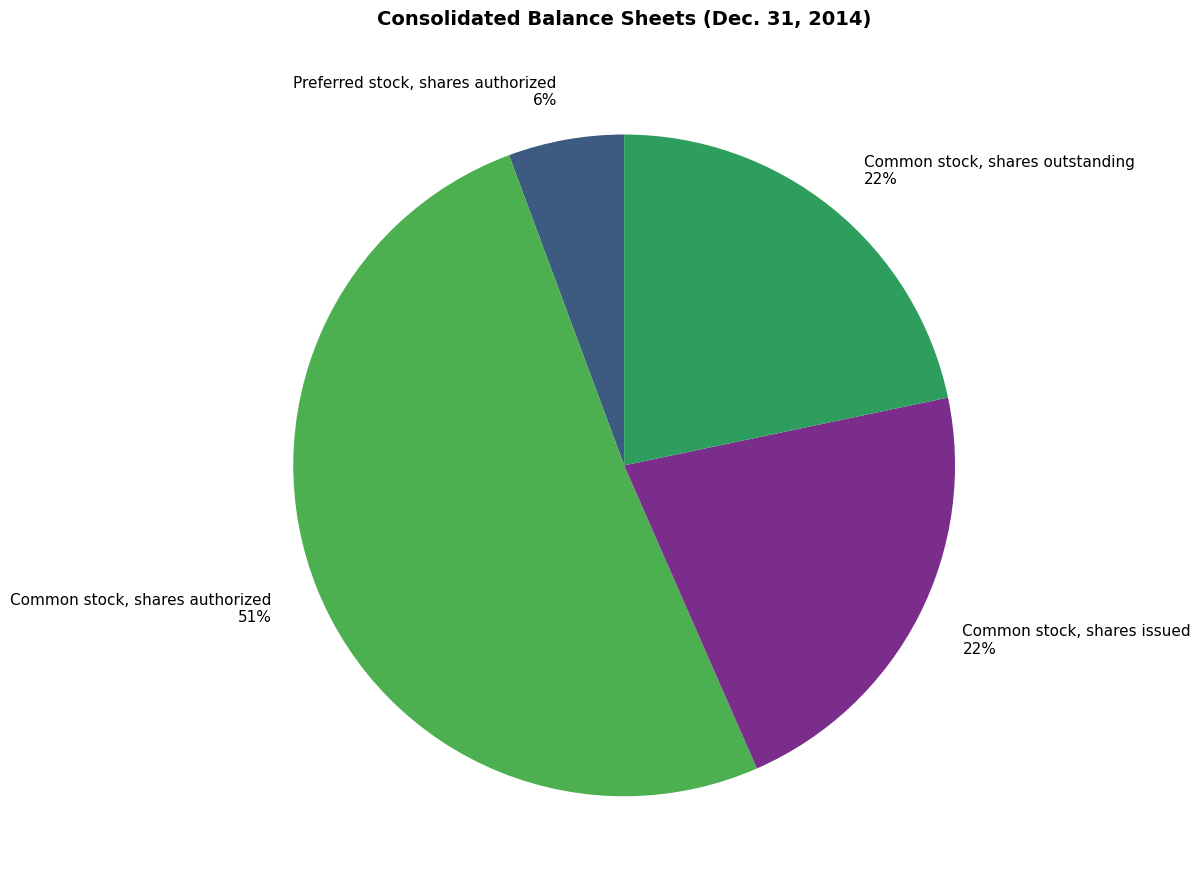

Do Common stock, shares issued 22% and Preferred stock, shares authorized 6% together represent more than half of the pie?

No